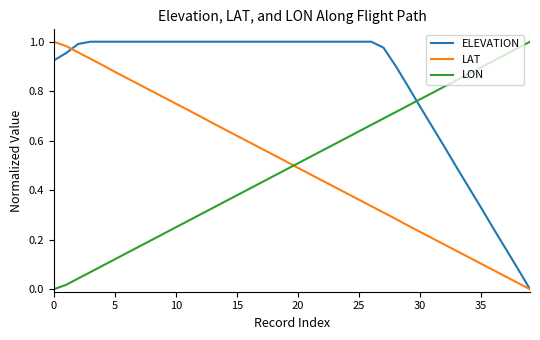

Does the chart display data point markers on the line(s)?

No